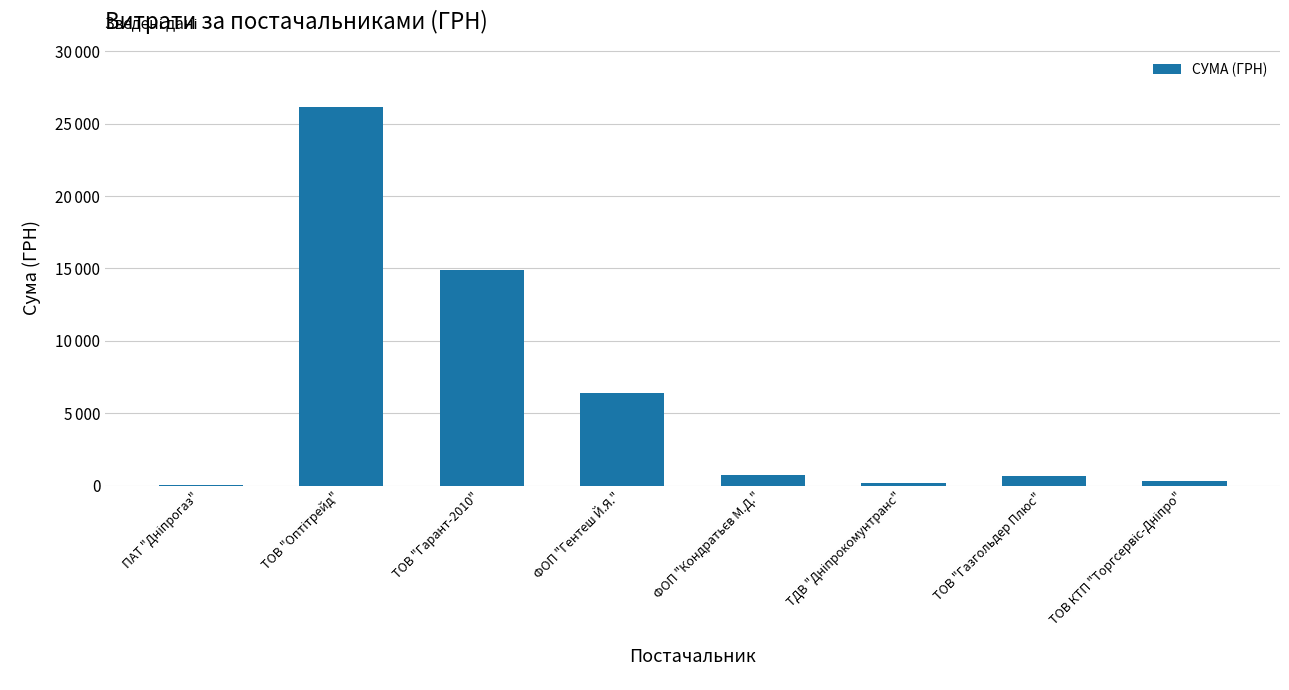

Are the bars horizontal?

No